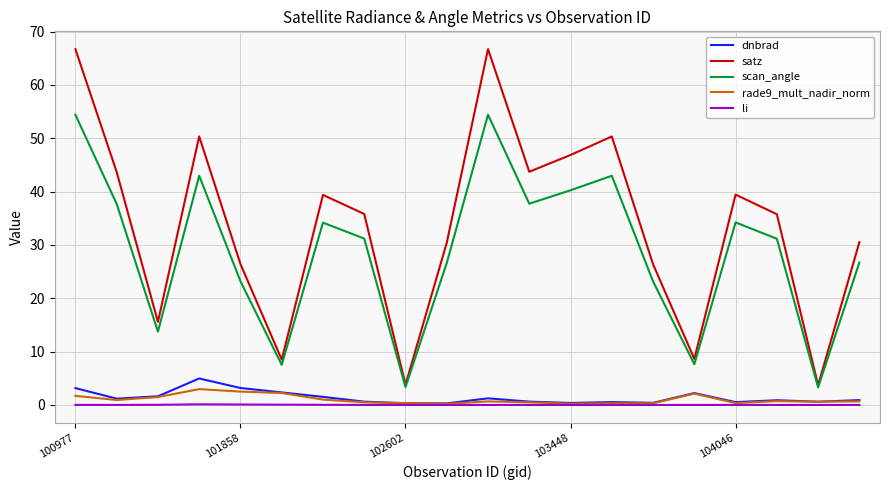

Does the chart have visible grid lines?

Yes